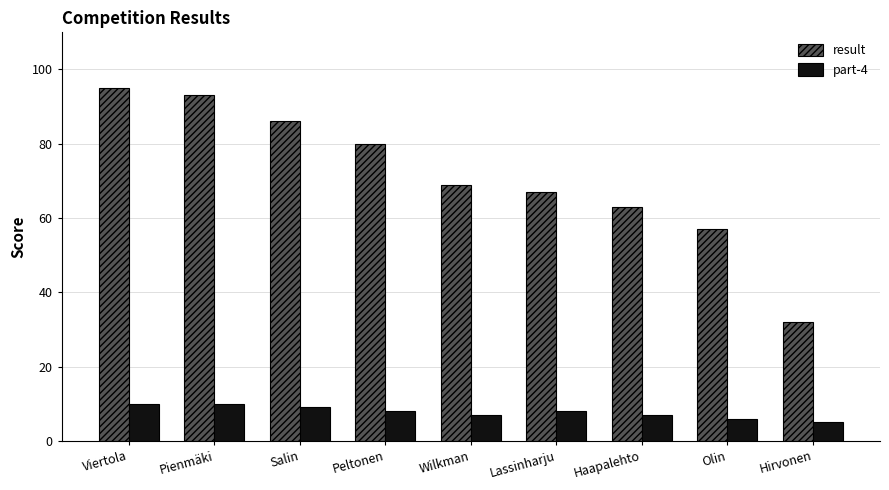

Read the part-4 value at Olin.

6